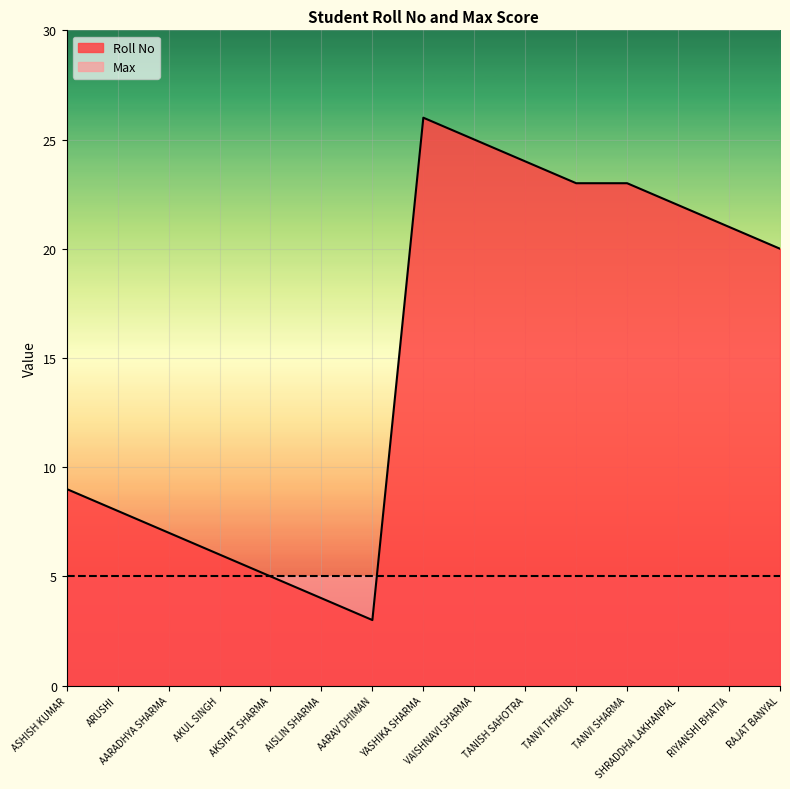

Between SHRADDHA LAKHANPAL and VAISHNAVI SHARMA, which is larger?

VAISHNAVI SHARMA